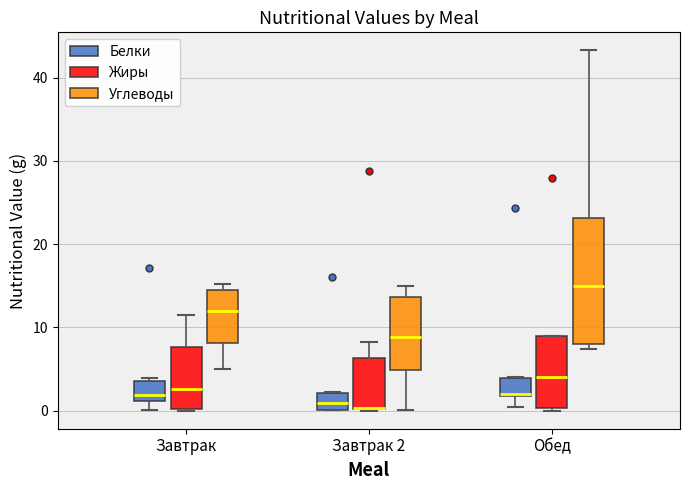

Where is the upper edge of the box for Завтрак 2 (Белки) on the y-axis? The values are not printed on the chart, so give them approximately, as read against the axis.

2